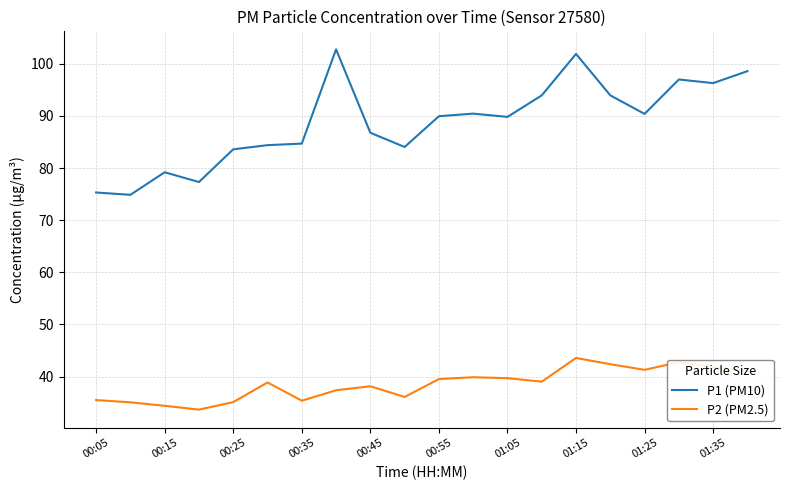

True or false: P1 (PM10) and P2 (PM2.5) cross at least once.

False